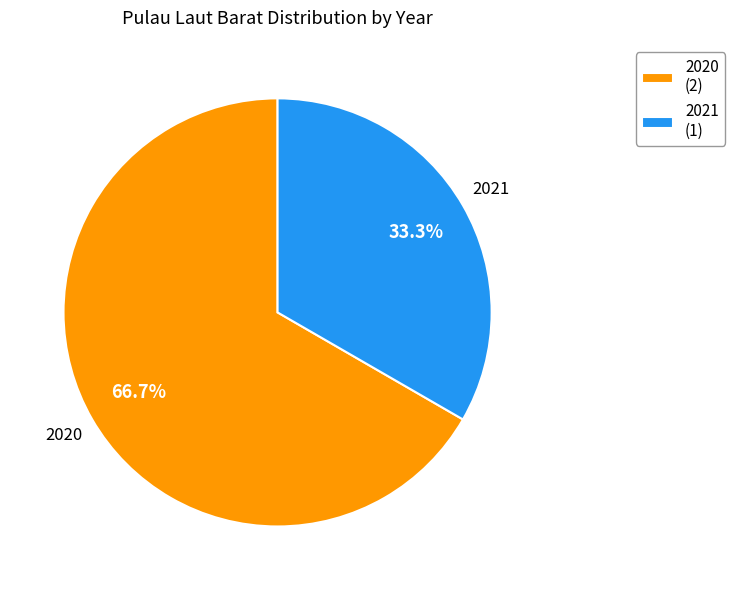

To the nearest percent, what is the difference between the largest and smallest slice percentages?

33%